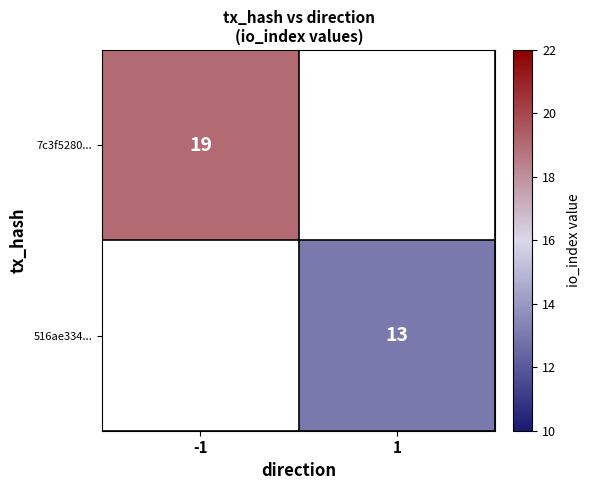

The 516ae334... series shows 13 at 1. True or false?

True